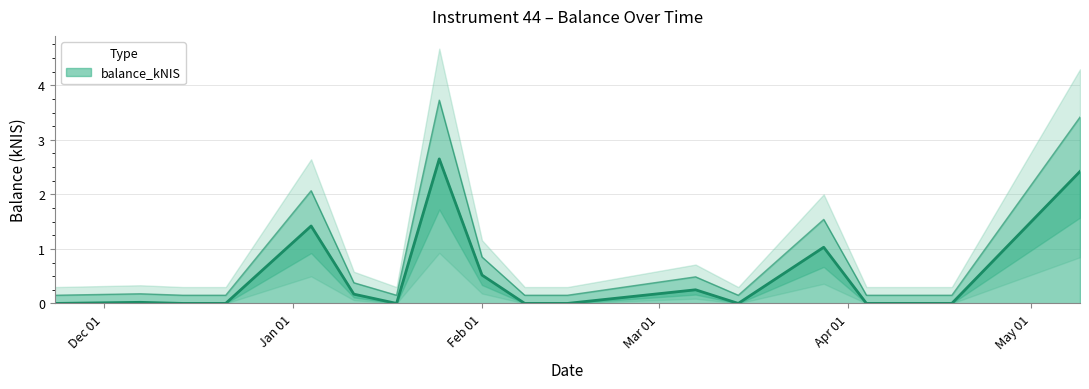

Between 2024-02-01 and 2024-02-08, which is larger?

2024-02-01